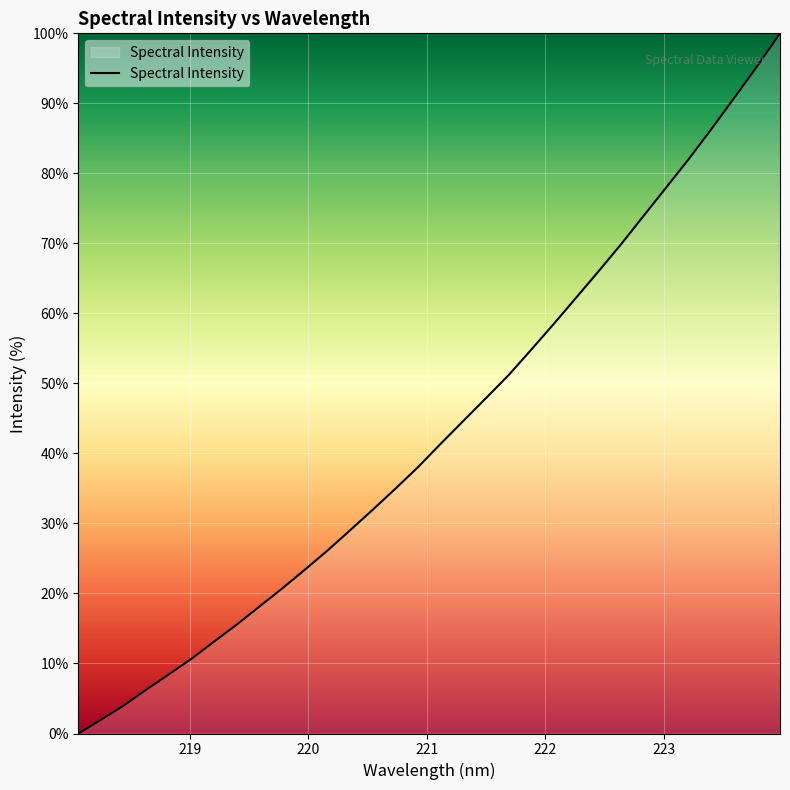

What is the greatest value displayed?

100.0